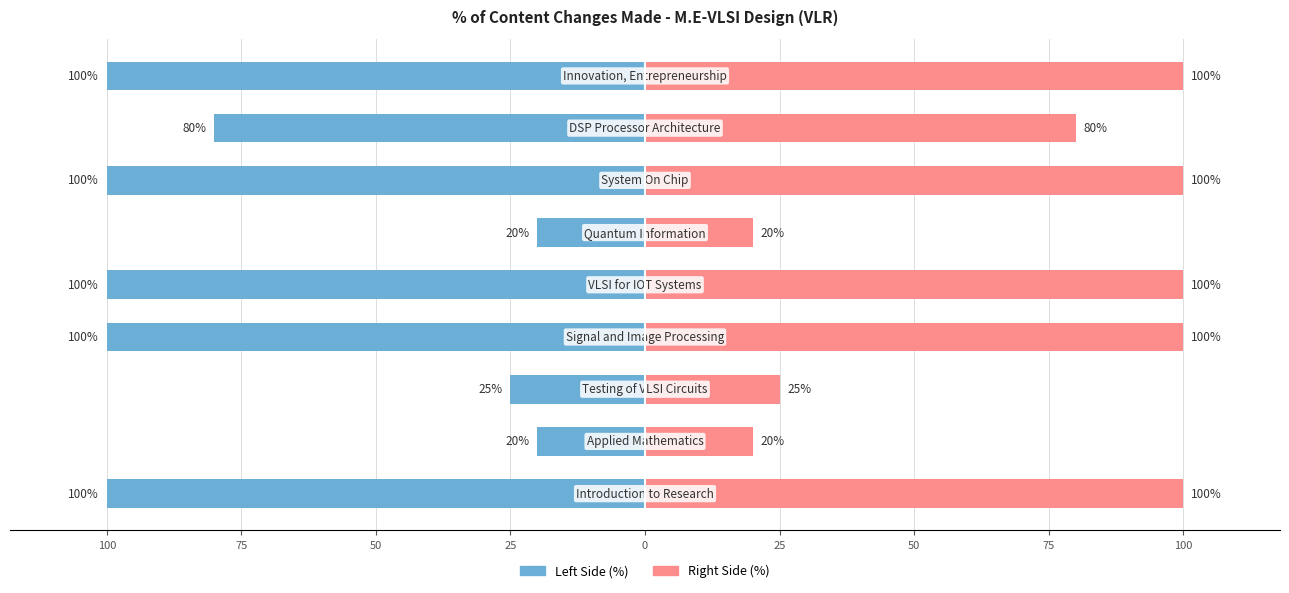

Reading left to right, extract all data points from this chart.

% Content Changed (Left): 25=-100	50=-20	75=-25	100=-100	0=-100	25=-20	50=-100	75=-80	100=-100
% Content Changed (Right): 25=100	50=20	75=25	100=100	0=100	25=20	50=100	75=80	100=100